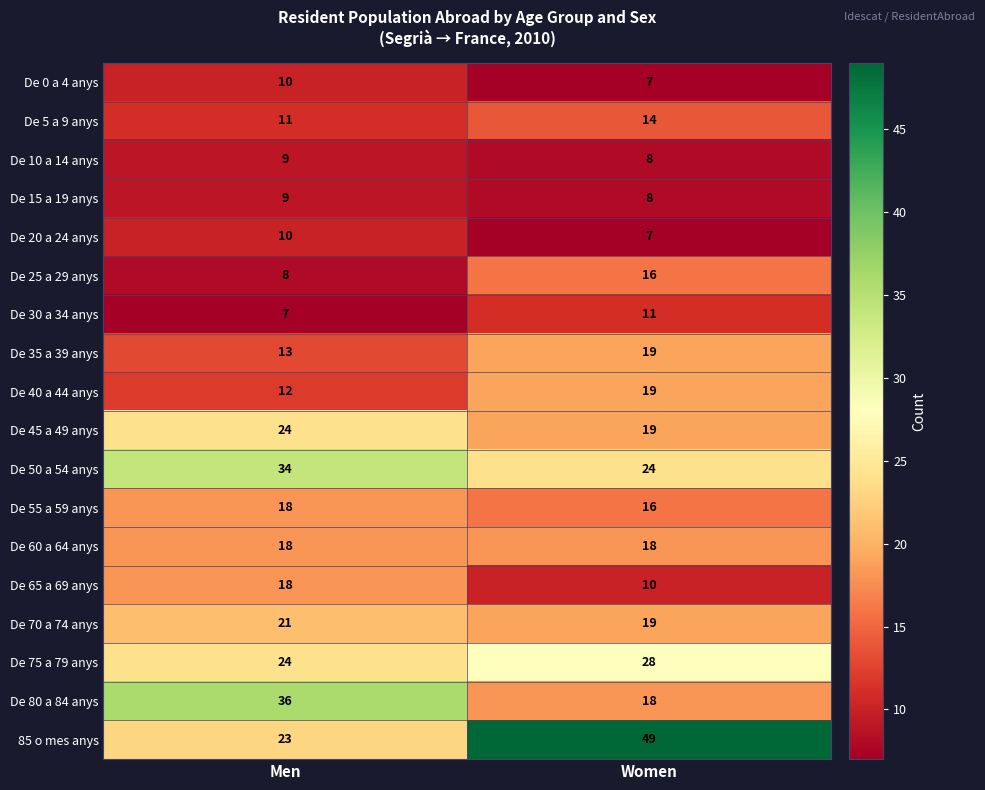

Read the De 65 a 69 anys value at Women.

10